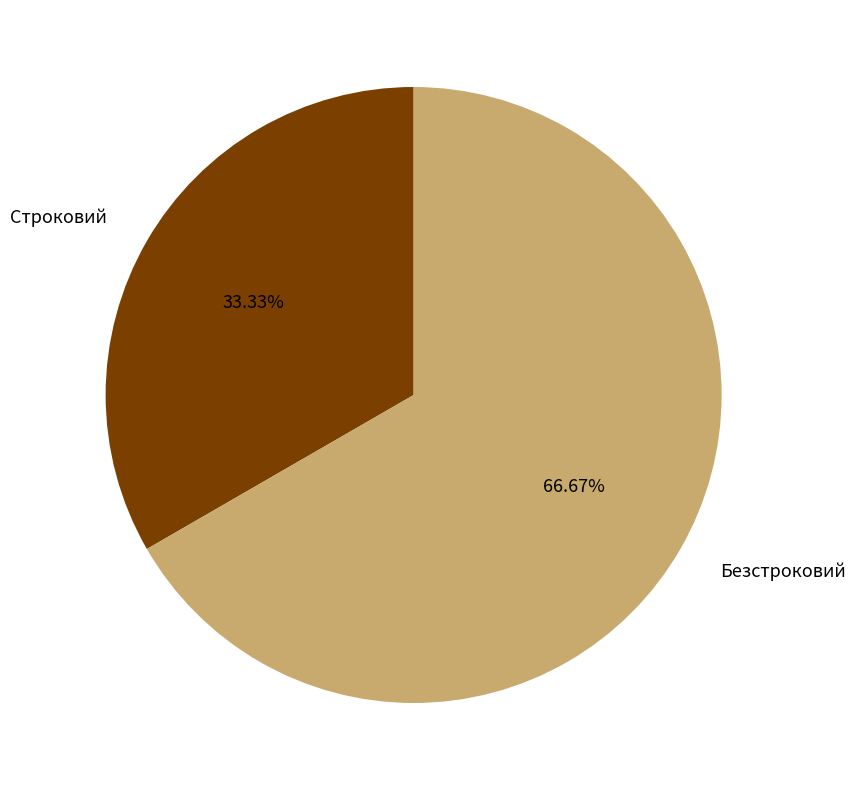

To the nearest percent, what is the average slice percentage?

50%